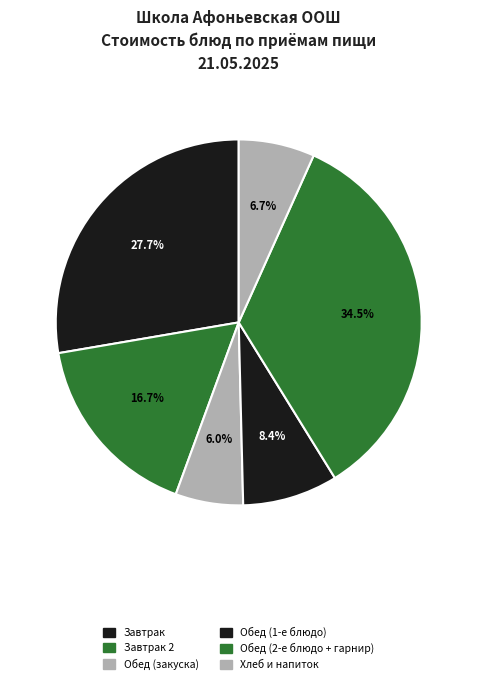

How many segments does this pie chart have?

6